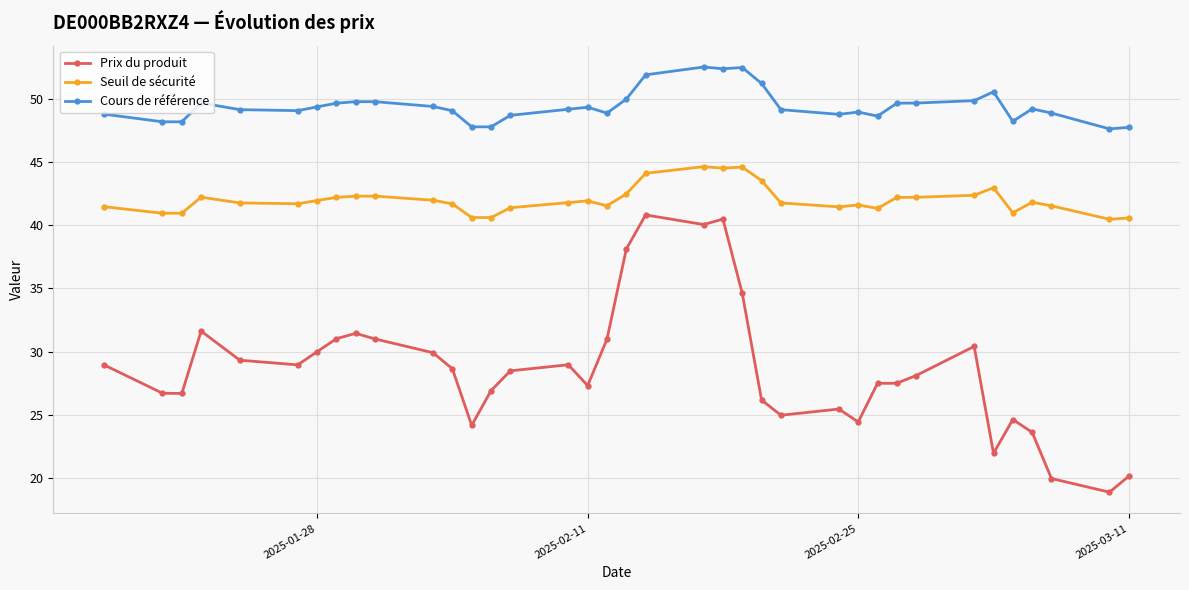

Which series has the largest total across all categories?

Cours de référence